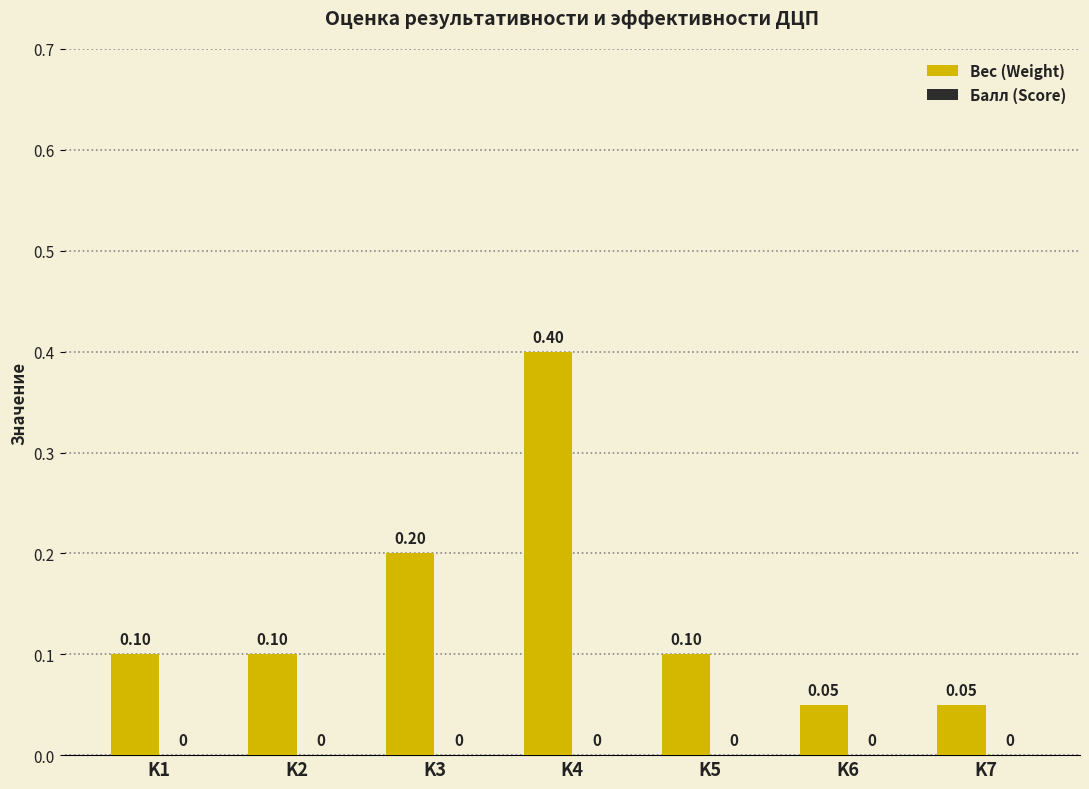

Which has a higher value, K1 or K7?

K1